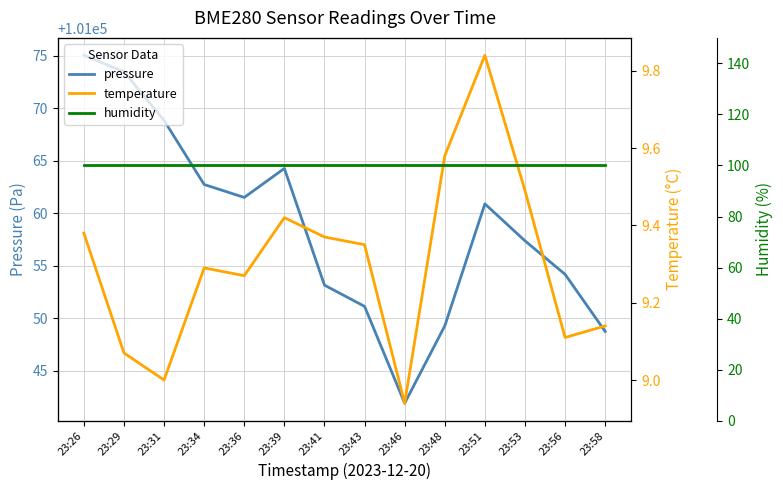

What are all the series names shown in the legend?

pressure, temperature, humidity